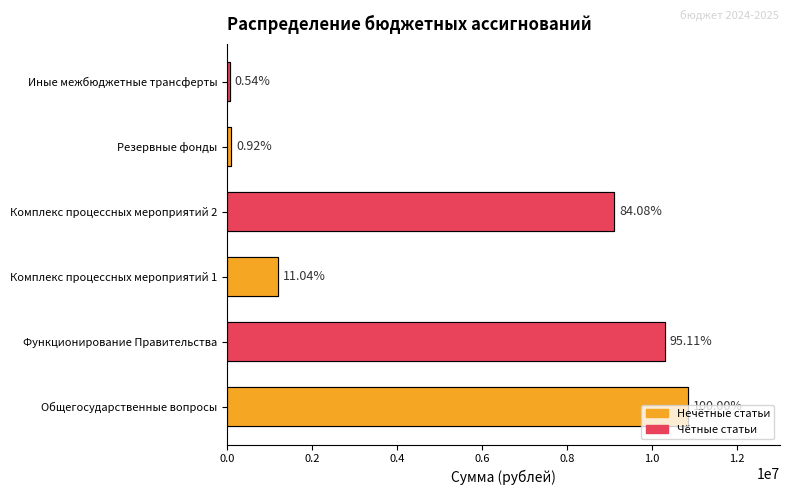

True or false: Общегосударственные вопросы has a value of 10848279.8 at 2025 год.

True